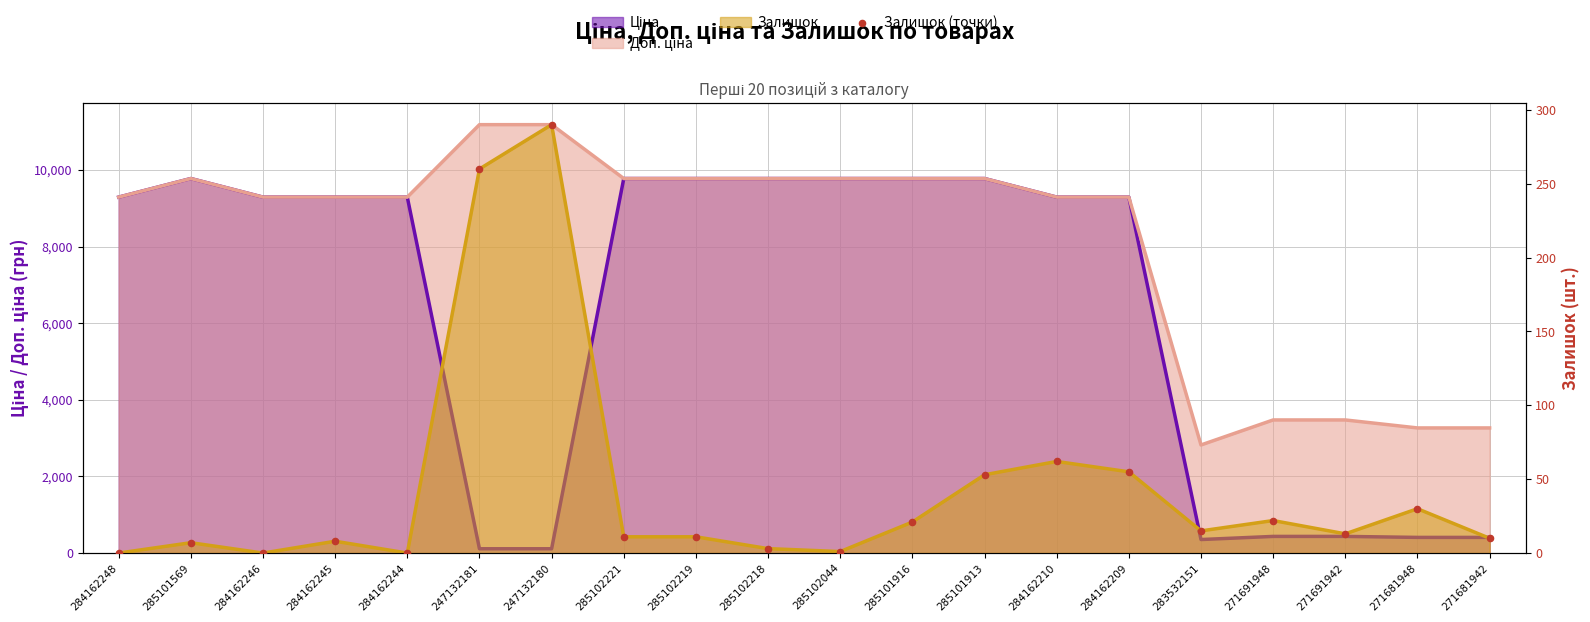

Between 284162244 and 285102218, which is larger?

285102218